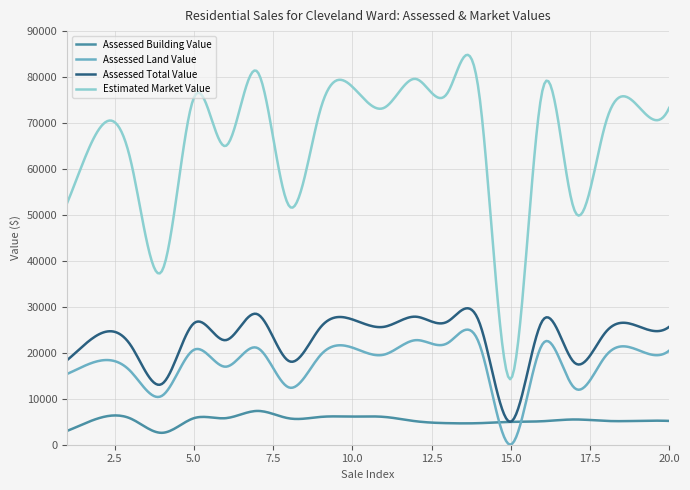

Which series has the largest range (max minus min)?

Estimated Market Value